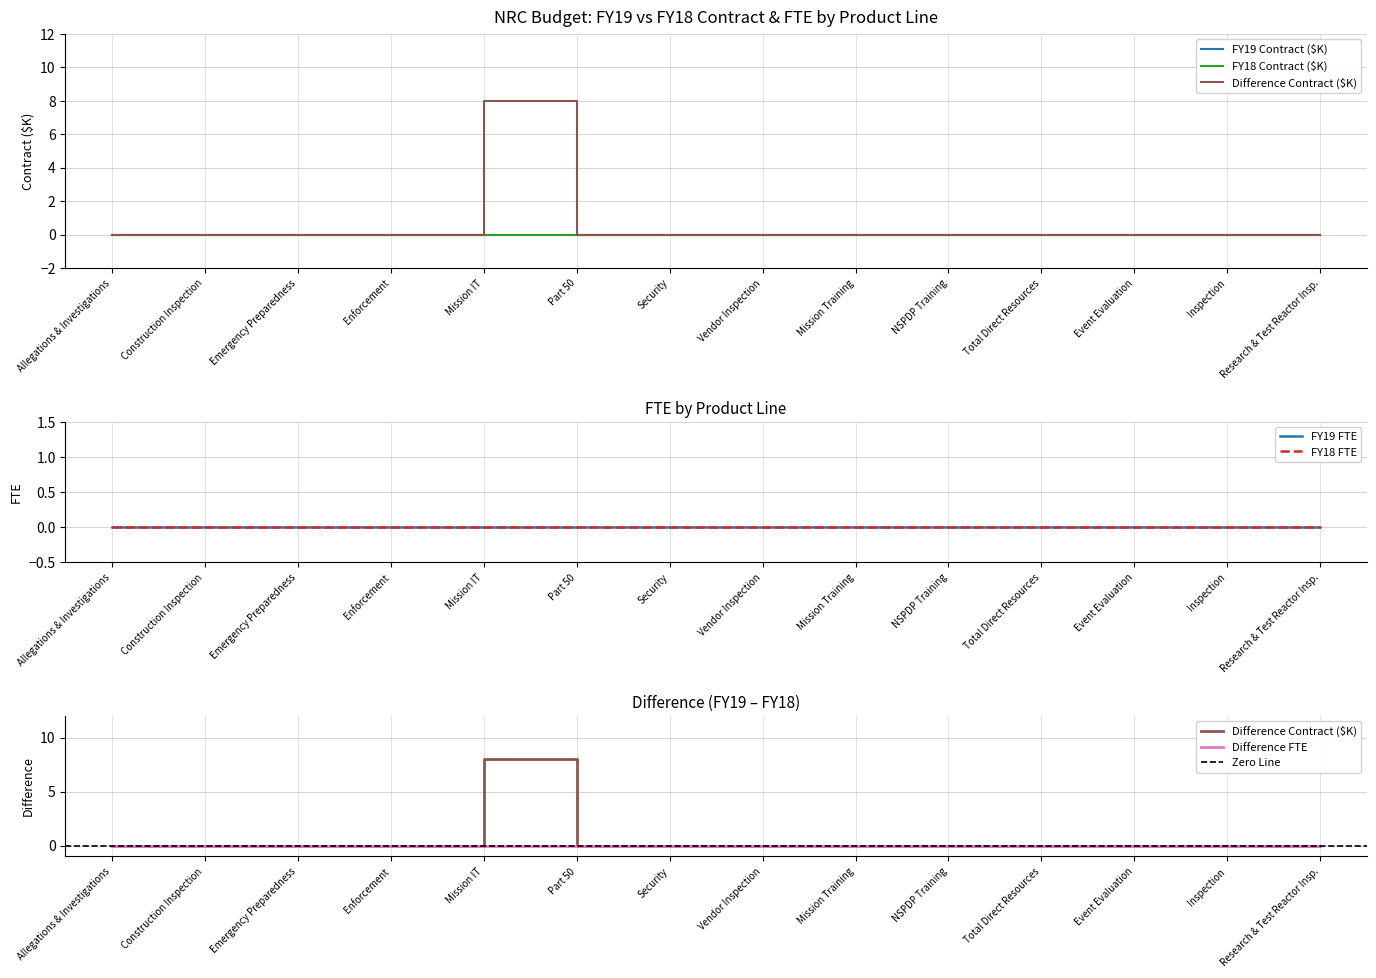

What position from the right is Part 50?

9